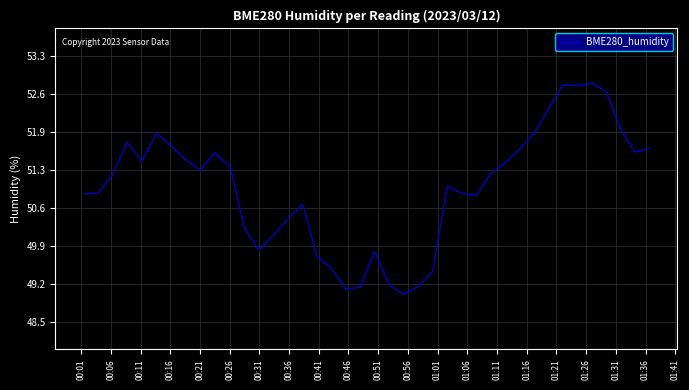

Count the number of categories in the chart.

40